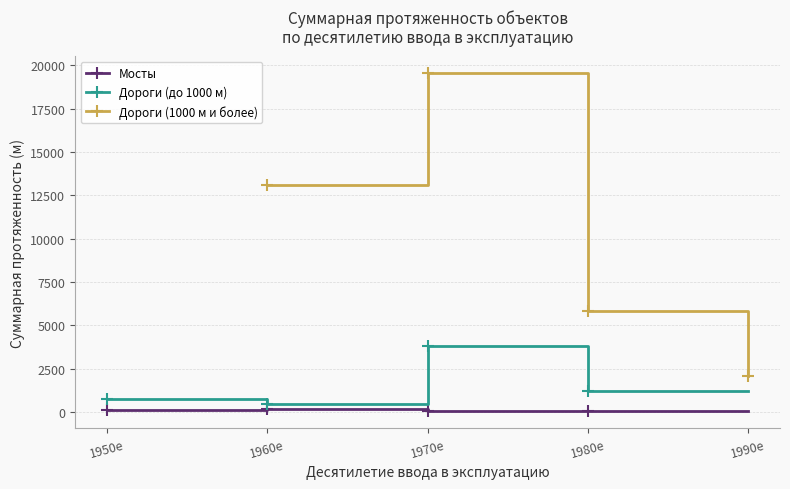

True or false: Дороги (до 1000 м) and Мосты intersect in this chart.

False